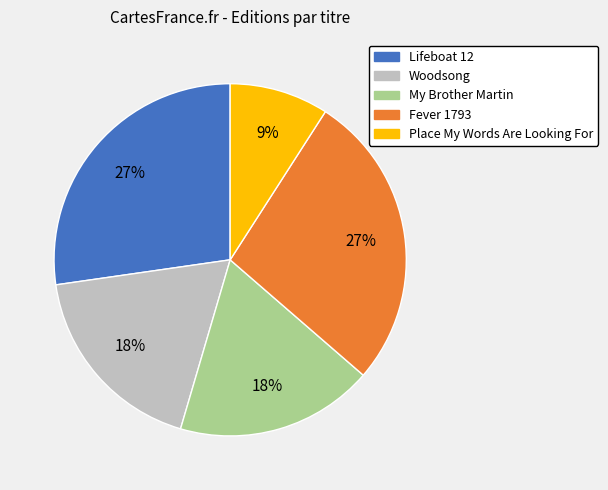

Which category has the smallest portion of the pie?

Place My Words Are Looking For